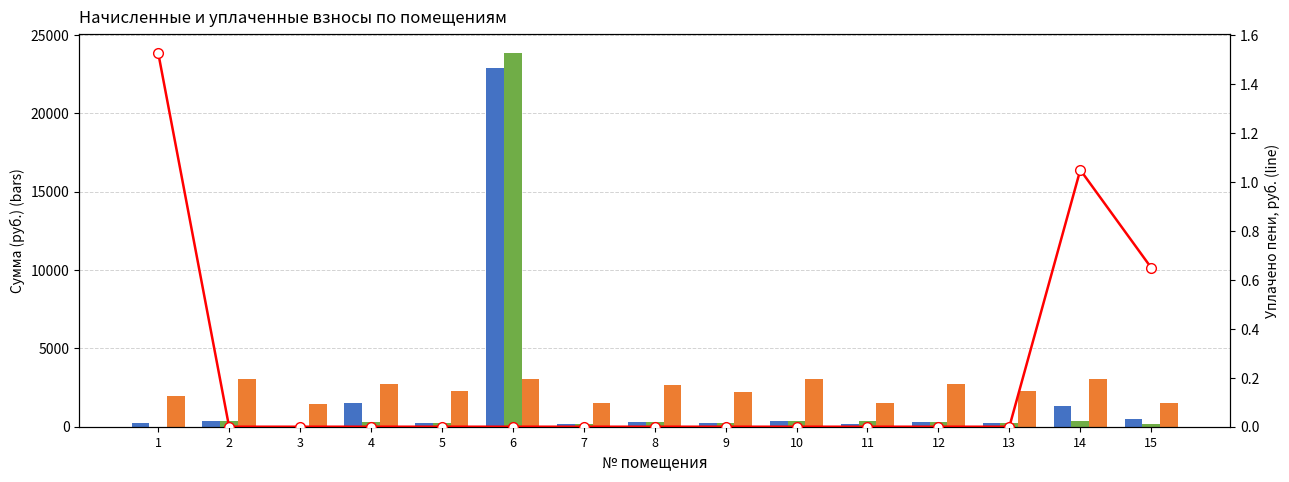

What is the difference between the задолженность (col_1) values at 3 and 11?

169.6